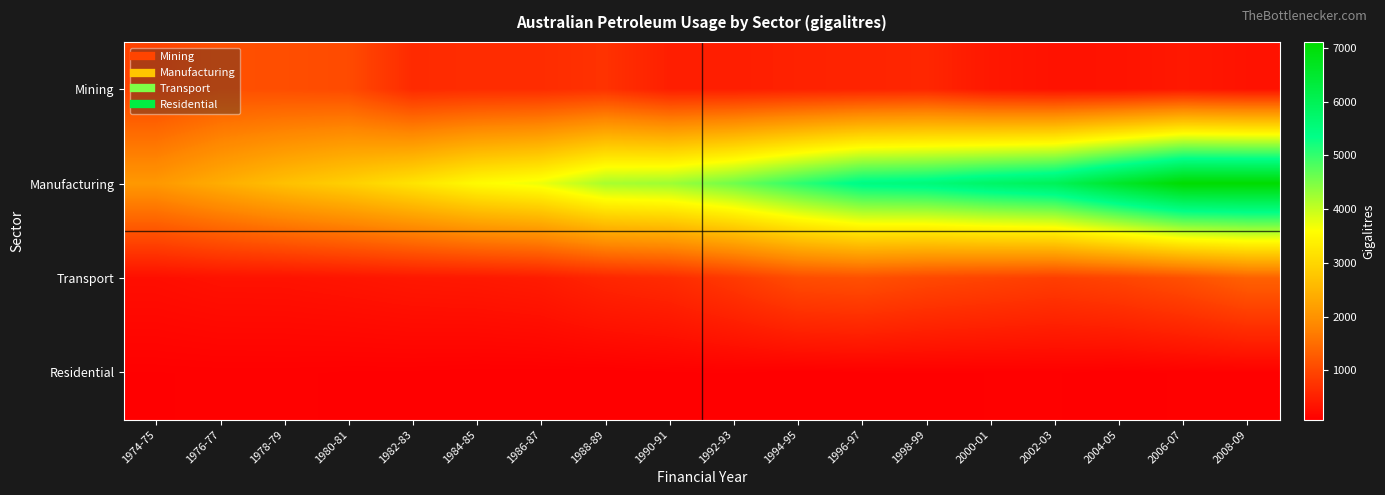

Reading right to left, extract all data points from this chart.

Mining: 2008-09=330.5	2006-07=407.8	2004-05=336.9	2002-03=324.8	2000-01=396.4	1998-99=587.9	1996-97=552.8	1994-95=526.8	1992-93=485.8	1990-91=489.1	1988-89=740.4	1986-87=671.0	1984-85=671.7	1982-83=640.0	1980-81=1058.7	1978-79=1104.0	1976-77=1126.9	1974-75=945.4
Manufacturing: 2008-09=7108.2	2006-07=7105.1	2004-05=6561.3	2002-03=5965.6	2000-01=5788.5	1998-99=5549.8	1996-97=5456.6	1994-95=5032.3	1992-93=4584.8	1990-91=4268.9	1988-89=4194.3	1986-87=3725.1	1984-85=3539.1	1982-83=3201.7	1980-81=2908.4	1978-79=2679.9	1976-77=2394.3	1974-75=2089.5
Transport: 2008-09=1351.9	2006-07=1126.0	2004-05=982.0	2002-03=899.0	2000-01=962.8	1998-99=1028.0	1996-97=1130.0	1994-95=1080.0	1992-93=837.0	1990-91=651.1	1988-89=580.9	1986-87=449.6	1984-85=410.0	1982-83=394.0	1980-81=357.0	1978-79=328.0	1976-77=325.0	1974-75=280.0
Residential: 2008-09=107.4	2006-07=103.8	2004-05=85.8	2002-03=100.9	2000-01=99.6	1998-99=96.4	1996-97=95.5	1994-95=87.1	1992-93=98.4	1990-91=95.6	1988-89=85.9	1986-87=86.2	1984-85=85.6	1982-83=94.8	1980-81=96.3	1978-79=102.7	1976-77=102.5	1974-75=97.9